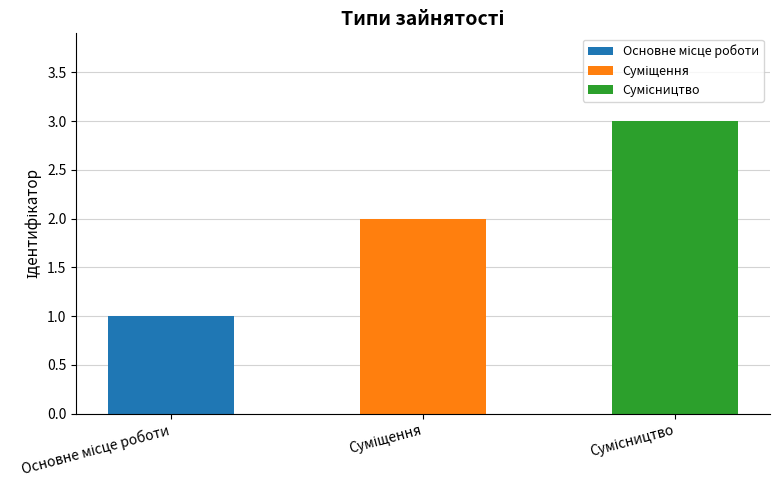

Is it true that the value at Основне місце роботи is 1?

True